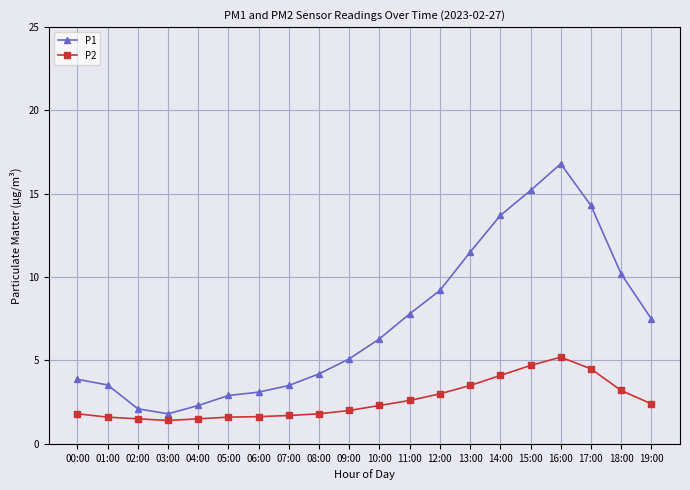

What is the value of the P2 point at the 4th from the left?

1.4